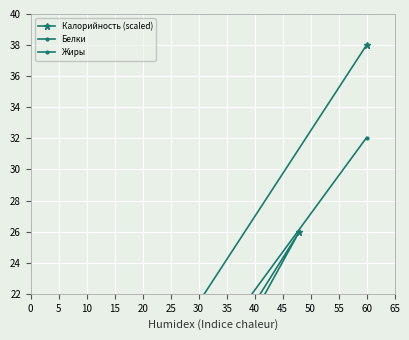

How many intersections are there between Калорийность (scaled) and Белки?

2